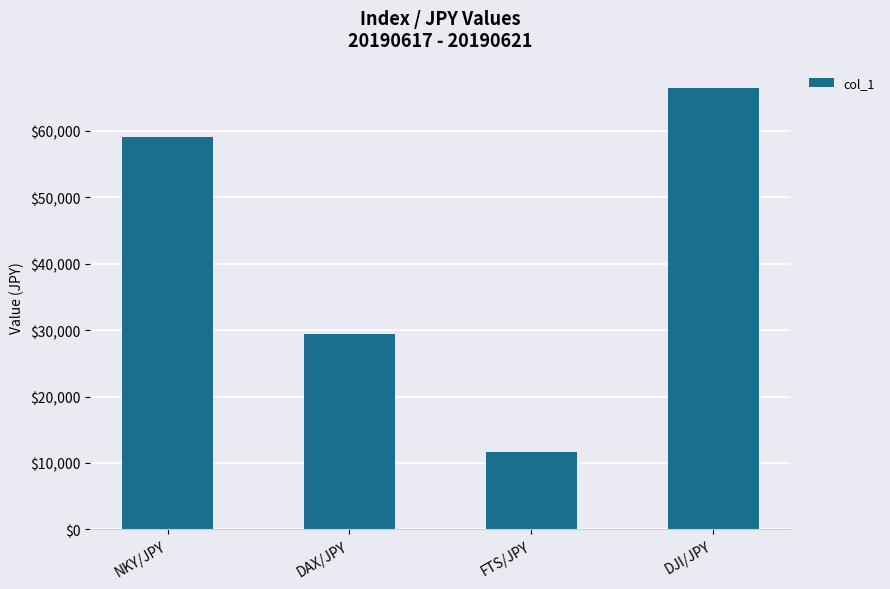

What is the label of the 4th bar from the left?

DJI/JPY